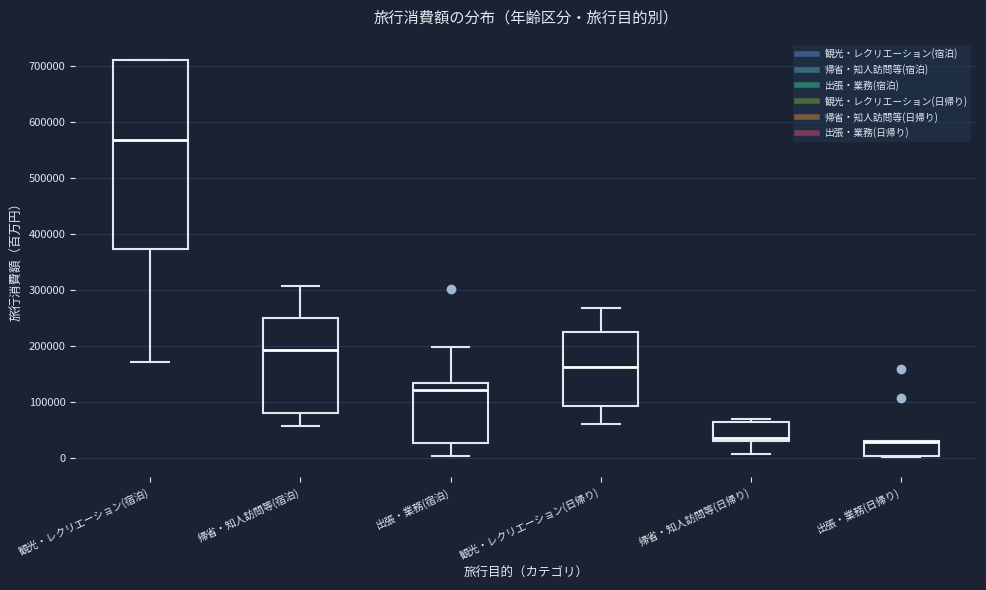

Where does the lower whisker of the box for 出張・業務(宿泊) end on the y-axis? The values are not printed on the chart, so give them approximately, as read against the axis.

0